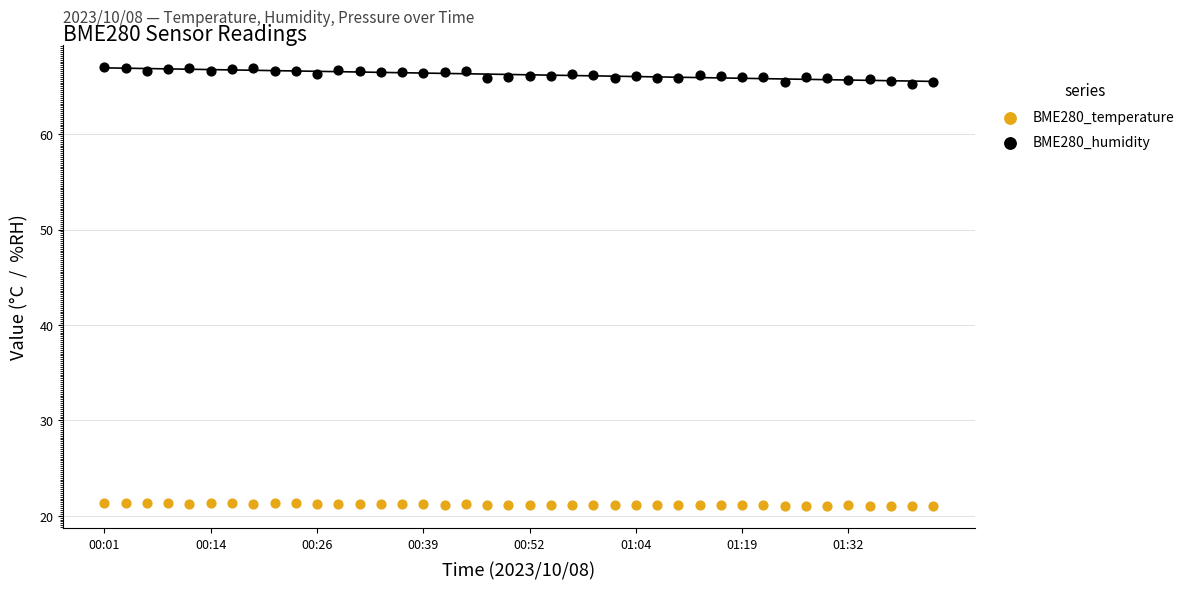

What are all the series names shown in the legend?

BME280_temperature, BME280_humidity